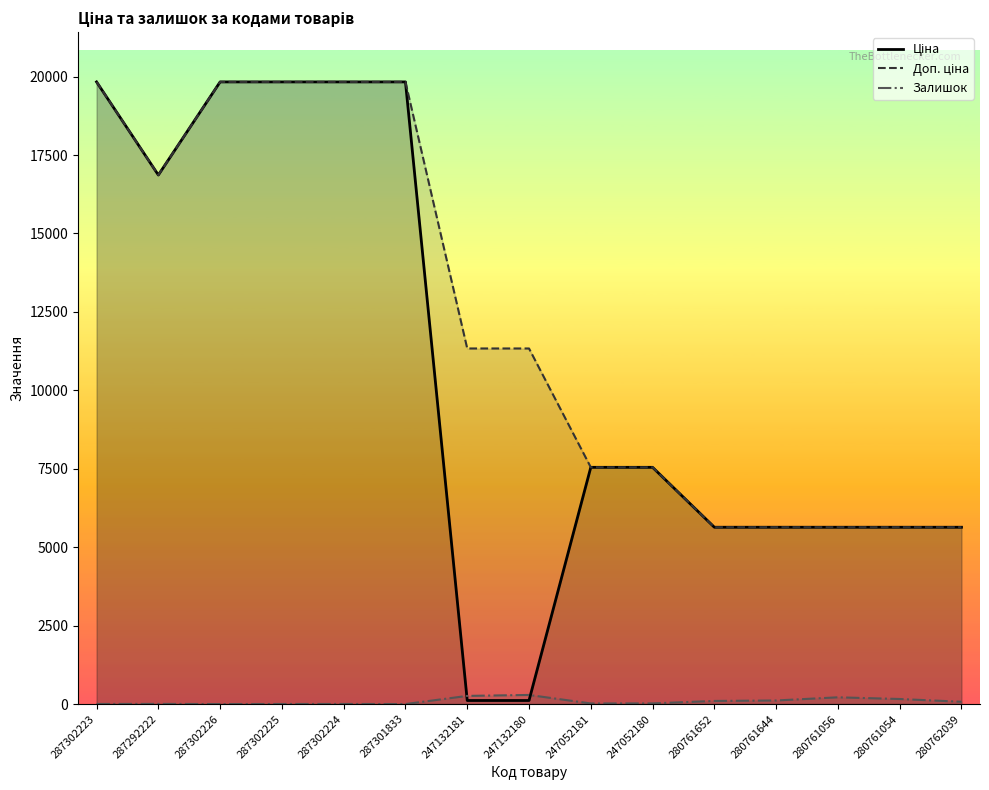

How many lines are shown in the chart?

3